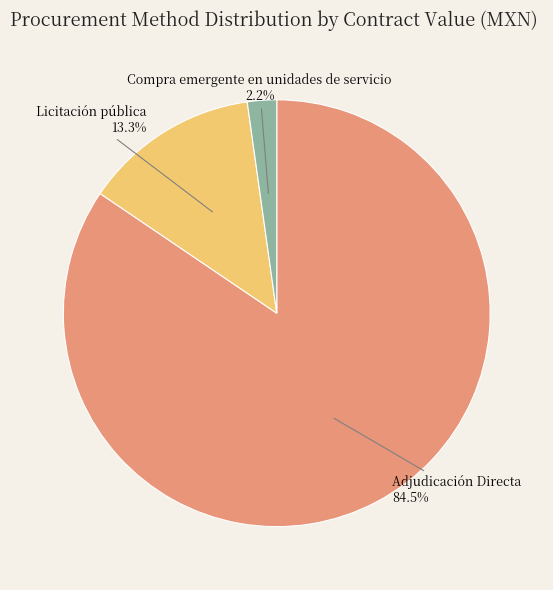

Does Adjudicación Directa represent more than half of the total?

Yes